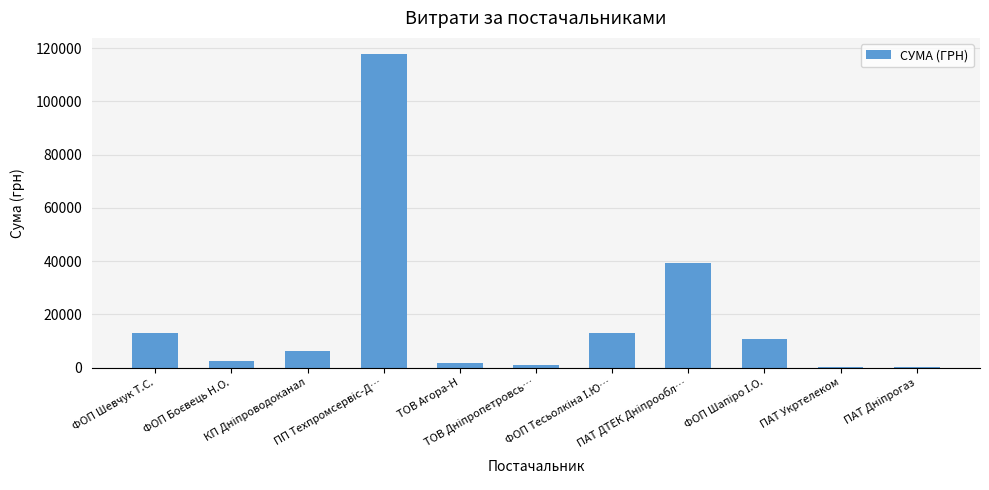

What is the greatest value displayed?

117912.0